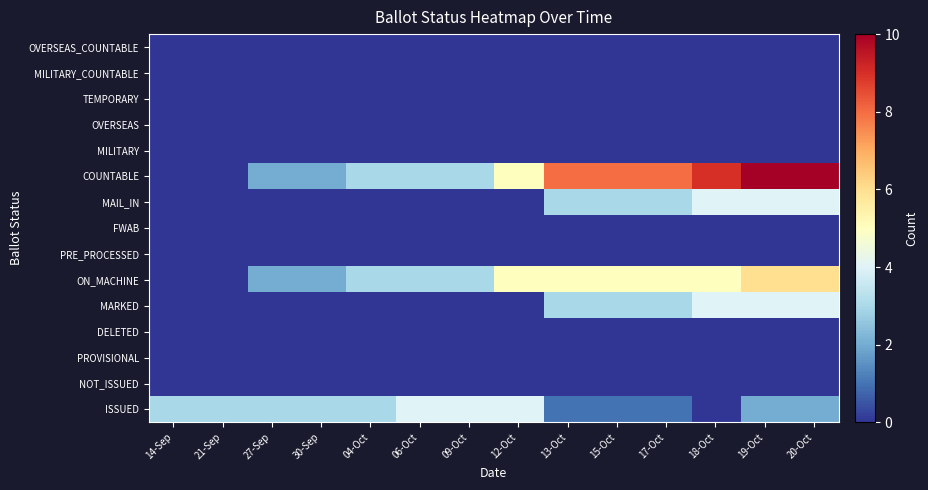

Reading left to right, transcribe all the data shown in this chart.

ISSUED: 14-Sep=3	21-Sep=3	27-Sep=3	30-Sep=3	04-Oct=3	06-Oct=4	09-Oct=4	12-Oct=4	13-Oct=1	15-Oct=1	17-Oct=1	18-Oct=0	19-Oct=2	20-Oct=2
NOT_ISSUED: 14-Sep=0	21-Sep=0	27-Sep=0	30-Sep=0	04-Oct=0	06-Oct=0	09-Oct=0	12-Oct=0	13-Oct=0	15-Oct=0	17-Oct=0	18-Oct=0	19-Oct=0	20-Oct=0
PROVISIONAL: 14-Sep=0	21-Sep=0	27-Sep=0	30-Sep=0	04-Oct=0	06-Oct=0	09-Oct=0	12-Oct=0	13-Oct=0	15-Oct=0	17-Oct=0	18-Oct=0	19-Oct=0	20-Oct=0
DELETED: 14-Sep=0	21-Sep=0	27-Sep=0	30-Sep=0	04-Oct=0	06-Oct=0	09-Oct=0	12-Oct=0	13-Oct=0	15-Oct=0	17-Oct=0	18-Oct=0	19-Oct=0	20-Oct=0
MARKED: 14-Sep=0	21-Sep=0	27-Sep=0	30-Sep=0	04-Oct=0	06-Oct=0	09-Oct=0	12-Oct=0	13-Oct=3	15-Oct=3	17-Oct=3	18-Oct=4	19-Oct=4	20-Oct=4
ON_MACHINE: 14-Sep=0	21-Sep=0	27-Sep=2	30-Sep=2	04-Oct=3	06-Oct=3	09-Oct=3	12-Oct=5	13-Oct=5	15-Oct=5	17-Oct=5	18-Oct=5	19-Oct=6	20-Oct=6
PRE_PROCESSED: 14-Sep=0	21-Sep=0	27-Sep=0	30-Sep=0	04-Oct=0	06-Oct=0	09-Oct=0	12-Oct=0	13-Oct=0	15-Oct=0	17-Oct=0	18-Oct=0	19-Oct=0	20-Oct=0
FWAB: 14-Sep=0	21-Sep=0	27-Sep=0	30-Sep=0	04-Oct=0	06-Oct=0	09-Oct=0	12-Oct=0	13-Oct=0	15-Oct=0	17-Oct=0	18-Oct=0	19-Oct=0	20-Oct=0
MAIL_IN: 14-Sep=0	21-Sep=0	27-Sep=0	30-Sep=0	04-Oct=0	06-Oct=0	09-Oct=0	12-Oct=0	13-Oct=3	15-Oct=3	17-Oct=3	18-Oct=4	19-Oct=4	20-Oct=4
COUNTABLE: 14-Sep=0	21-Sep=0	27-Sep=2	30-Sep=2	04-Oct=3	06-Oct=3	09-Oct=3	12-Oct=5	13-Oct=8	15-Oct=8	17-Oct=8	18-Oct=9	19-Oct=10	20-Oct=10
MILITARY: 14-Sep=0	21-Sep=0	27-Sep=0	30-Sep=0	04-Oct=0	06-Oct=0	09-Oct=0	12-Oct=0	13-Oct=0	15-Oct=0	17-Oct=0	18-Oct=0	19-Oct=0	20-Oct=0
OVERSEAS: 14-Sep=0	21-Sep=0	27-Sep=0	30-Sep=0	04-Oct=0	06-Oct=0	09-Oct=0	12-Oct=0	13-Oct=0	15-Oct=0	17-Oct=0	18-Oct=0	19-Oct=0	20-Oct=0
TEMPORARY: 14-Sep=0	21-Sep=0	27-Sep=0	30-Sep=0	04-Oct=0	06-Oct=0	09-Oct=0	12-Oct=0	13-Oct=0	15-Oct=0	17-Oct=0	18-Oct=0	19-Oct=0	20-Oct=0
MILITARY_COUNTABLE: 14-Sep=0	21-Sep=0	27-Sep=0	30-Sep=0	04-Oct=0	06-Oct=0	09-Oct=0	12-Oct=0	13-Oct=0	15-Oct=0	17-Oct=0	18-Oct=0	19-Oct=0	20-Oct=0
OVERSEAS_COUNTABLE: 14-Sep=0	21-Sep=0	27-Sep=0	30-Sep=0	04-Oct=0	06-Oct=0	09-Oct=0	12-Oct=0	13-Oct=0	15-Oct=0	17-Oct=0	18-Oct=0	19-Oct=0	20-Oct=0